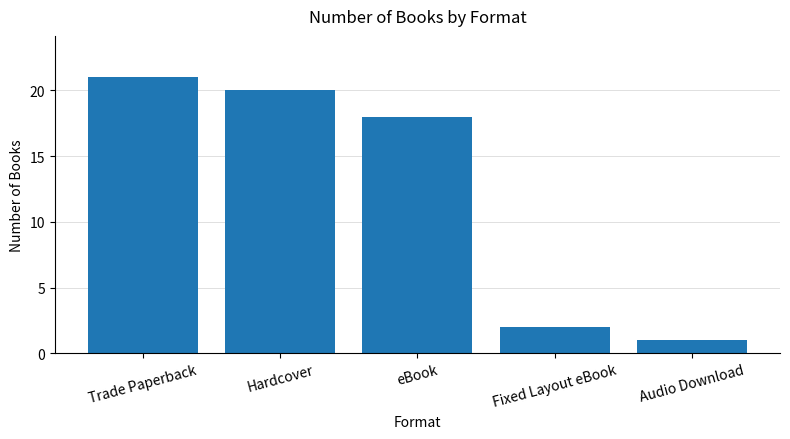

The value at Hardcover is 20. True or false?

True